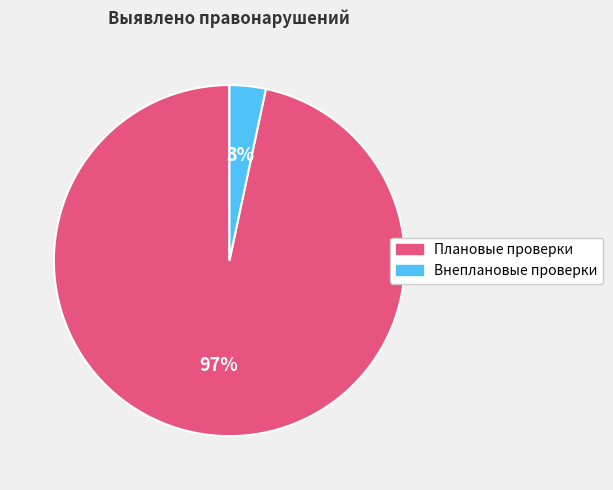

What percentage is the Внеплановые проверки slice, to the nearest percent?

3%